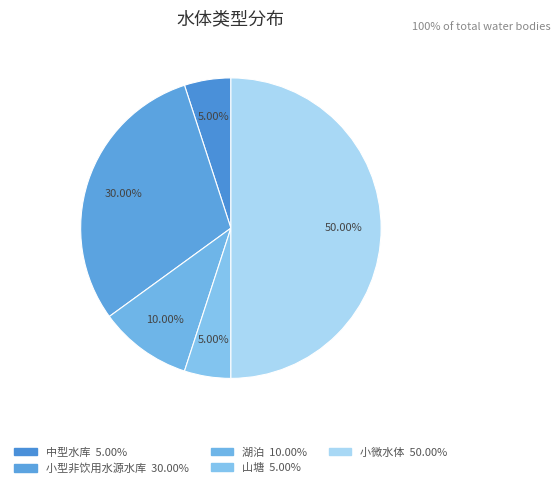

Between 山塘 and 中型水库, which is larger?

山塘